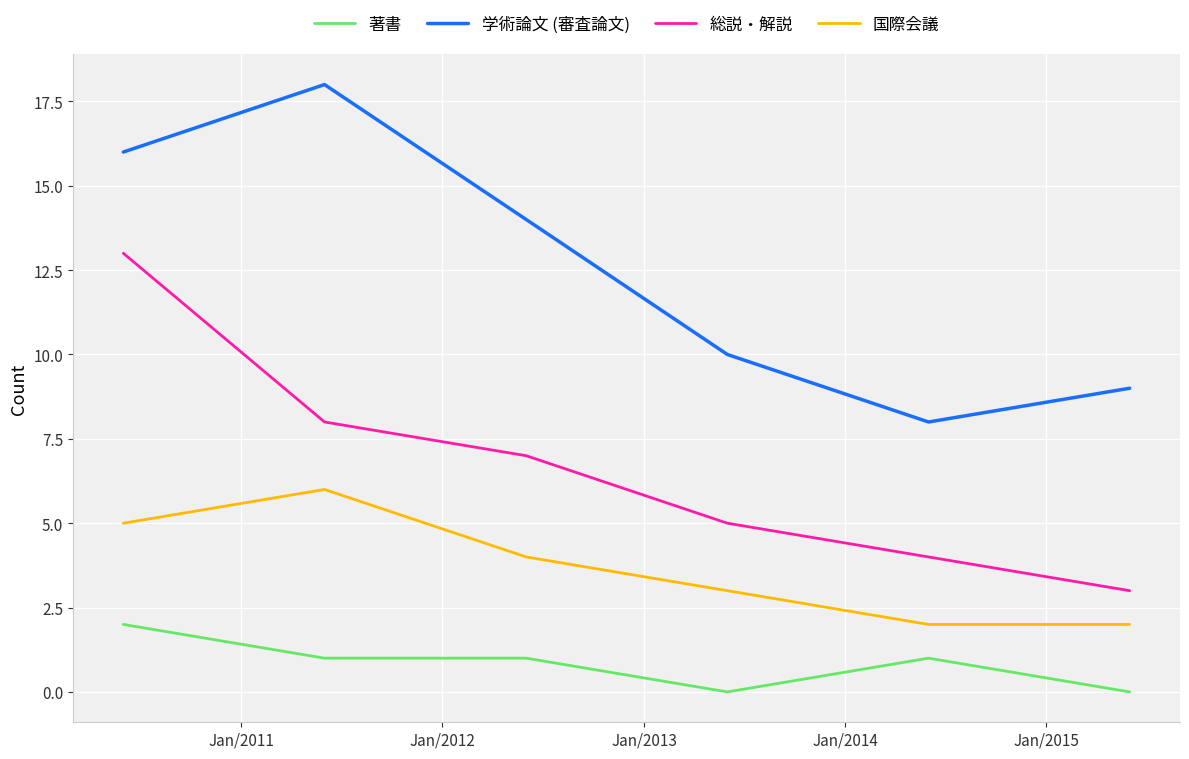

What is the difference between the maximum and minimum values in the 総説・解説 series?

10